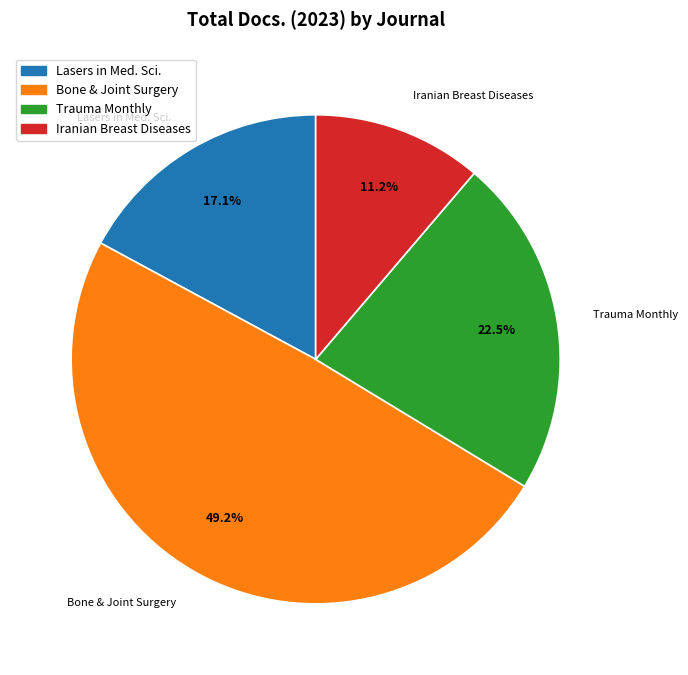

Is there a majority slice in this chart?

No